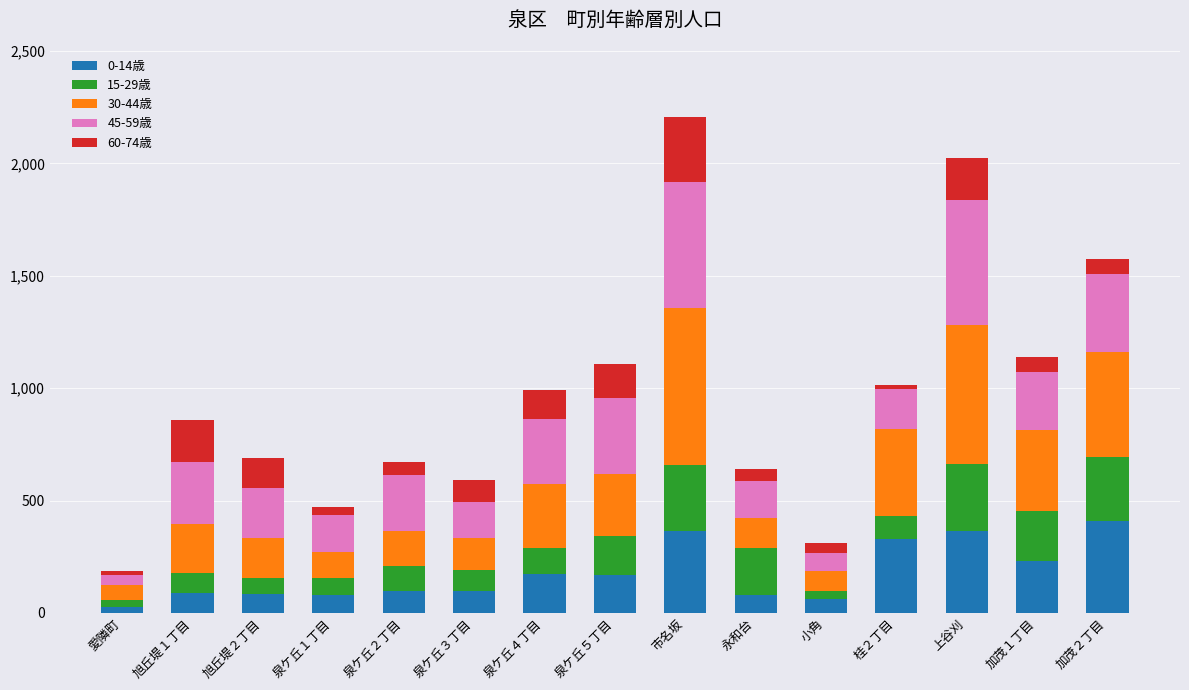

How many data points does each series have?

15